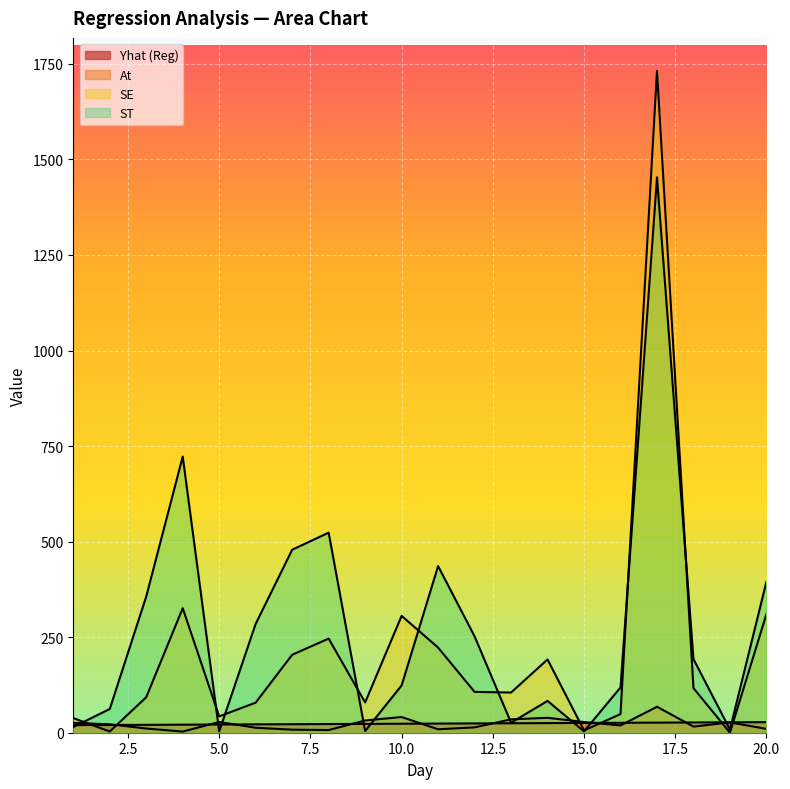

Is the value of SE at 12 greater than the value of ST at 16?

No